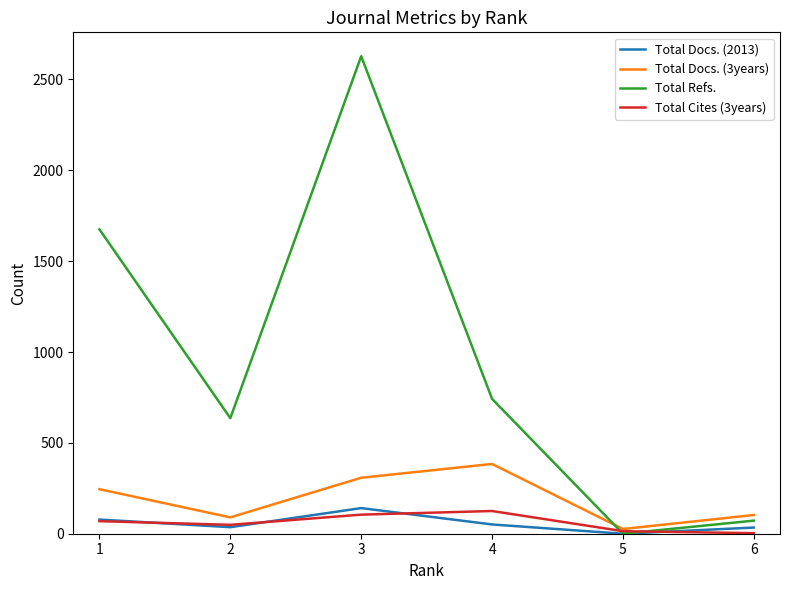

Where is the first local maximum for Total Docs. (3years)?

4